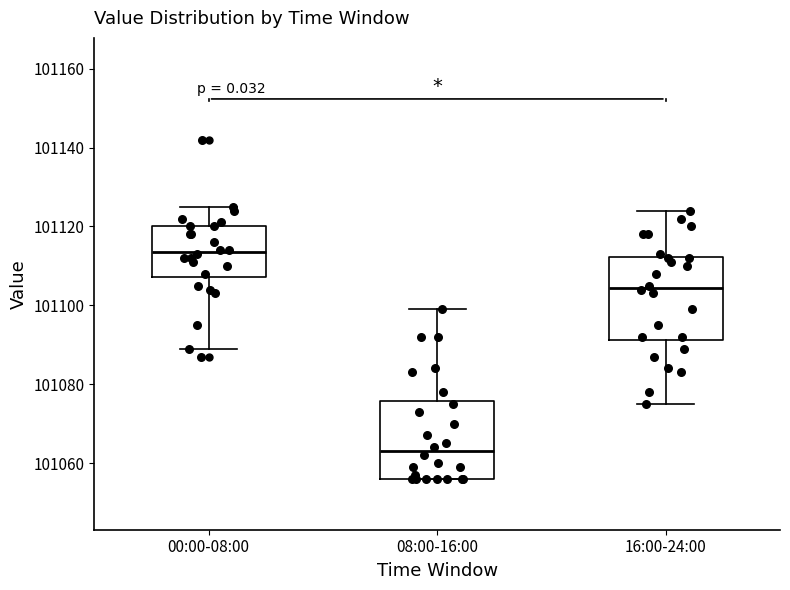

Reading left to right, transcribe this box plot: for each box, give where its median line is, the range the box spans, and where its two whiskers end, as read against the y-axis. The values are not printed on the chart, so give them approximately, as read against the axis.

00:00-08:00: median 101114, box 101108 to 101120, whiskers 101090 to 101126
08:00-16:00: median 101064, box 101056 to 101076, whiskers 101056 to 101100
16:00-24:00: median 101104, box 101092 to 101112, whiskers 101076 to 101124